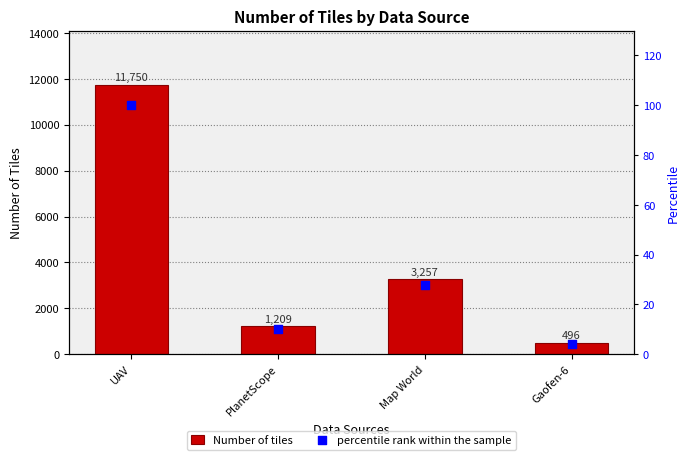

Is the value of Number of tiles at Gaofen-6 greater than the value of percentile rank within the sample at PlanetScope?

Yes